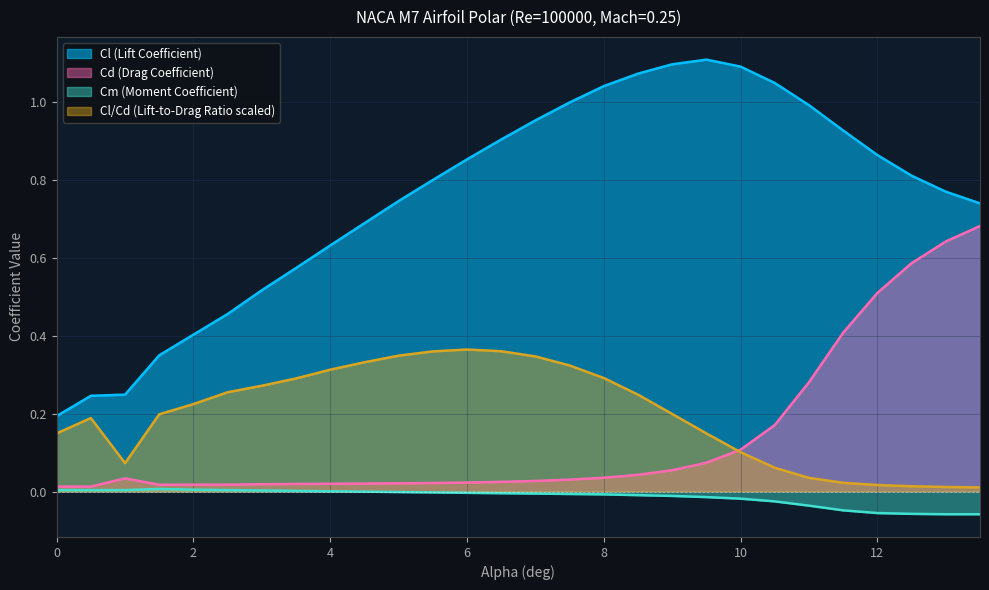

What is the difference between the maximum and minimum values in the Cl (Lift Coefficient) series?

0.9